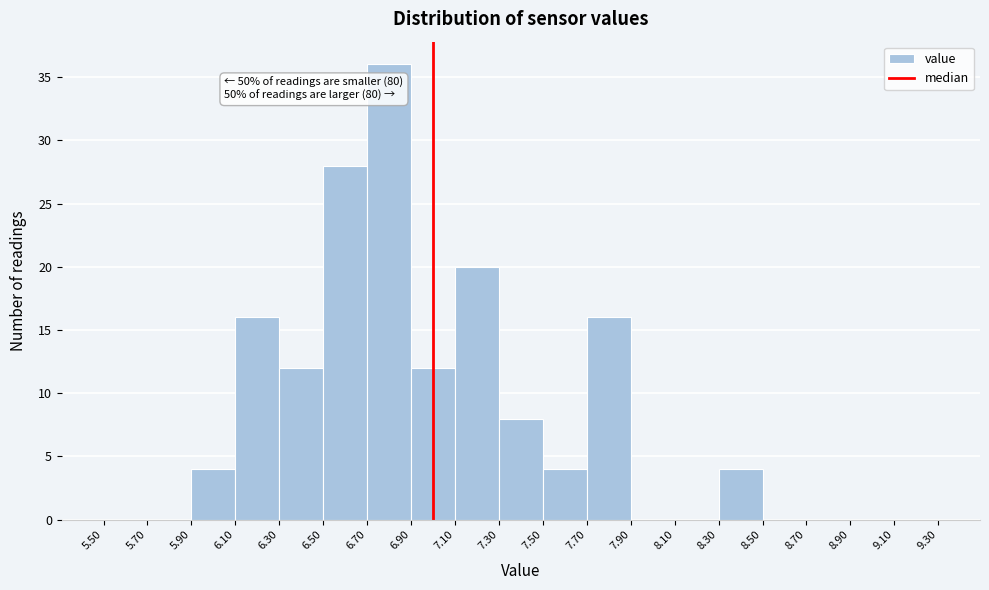

Over which range of the x-axis is the bar tallest?

6.70 to 6.90